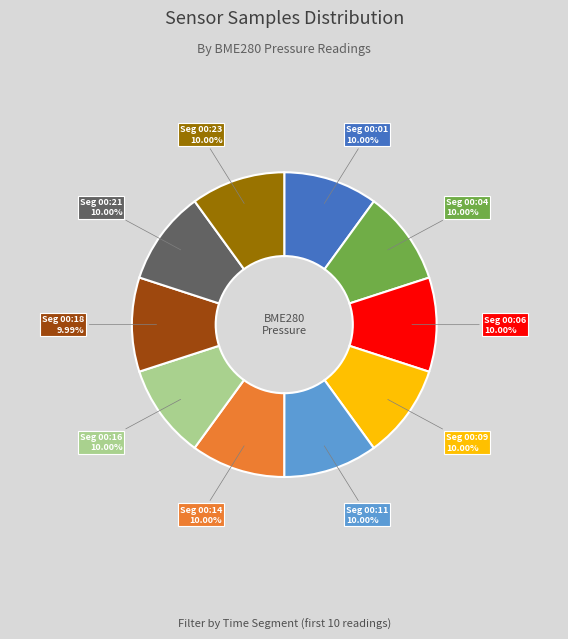

Does any single category account for the majority?

No